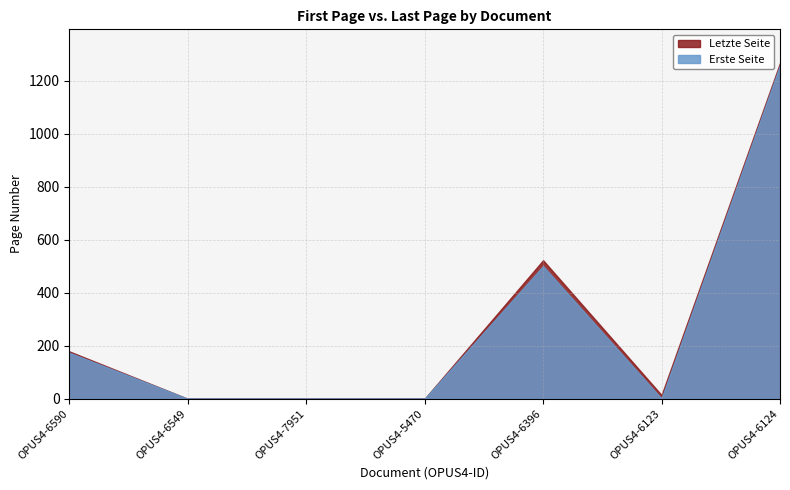

Reading left to right, what are all the values shown in this chart?

Erste Seite: 174	0	0	0	501	1	1259
Letzte Seite: 179	0	0	0	523	14	1268